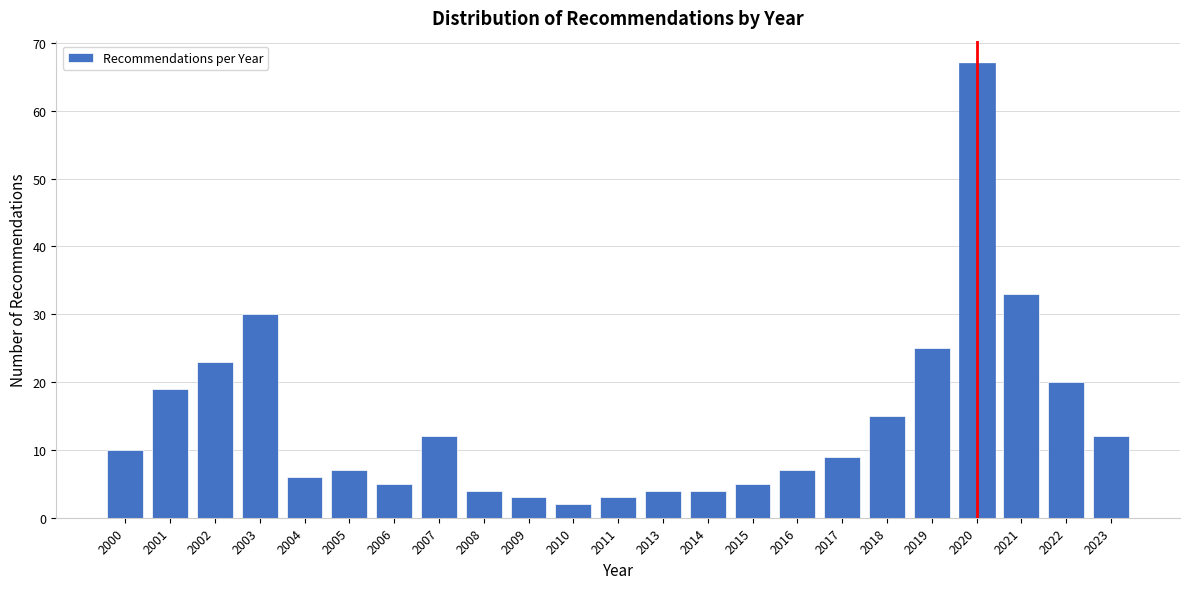

Reading right to left, extract all data points from this chart.

2023=12	2022=20	2021=33	2020=67	2019=25	2018=15	2017=9	2016=7	2015=5	2014=4	2013=4	2011=3	2010=2	2009=3	2008=4	2007=12	2006=5	2005=7	2004=6	2003=30	2002=23	2001=19	2000=10